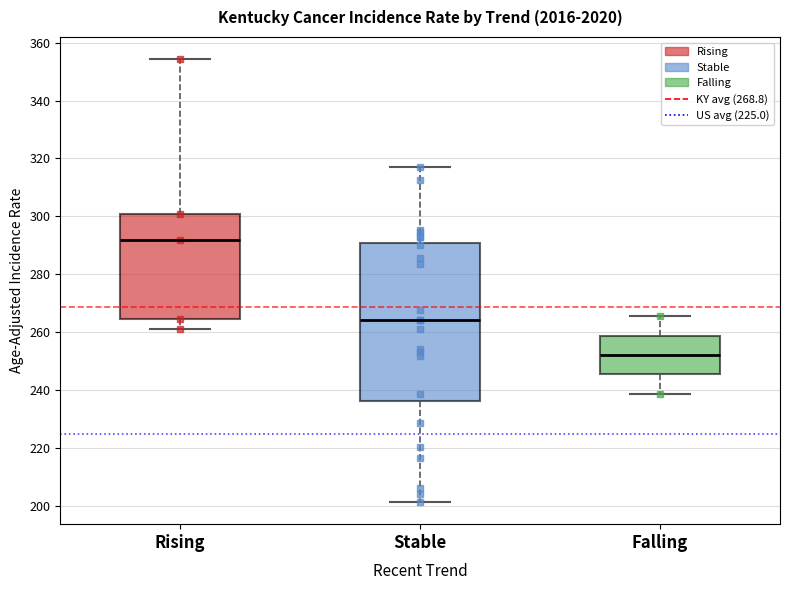

Comparing the boxes themselves (not the whiskers), which one is the tallest?

Stable